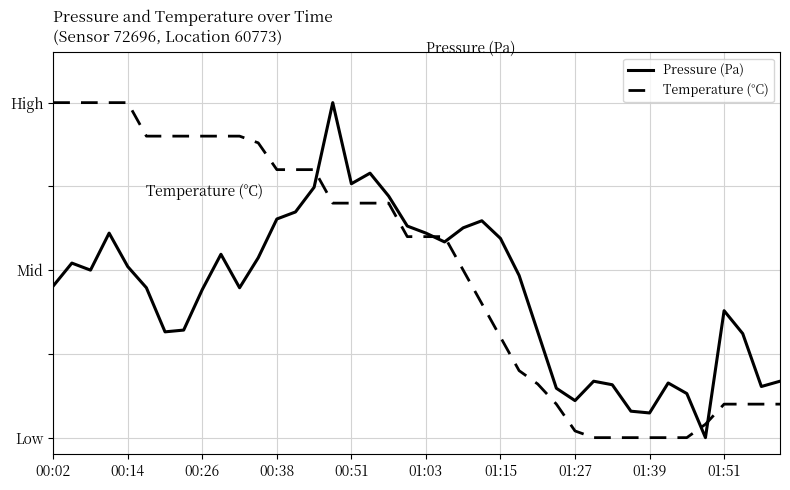

True or false: Pressure (Pa) has more than 2 interior local peaks.

True